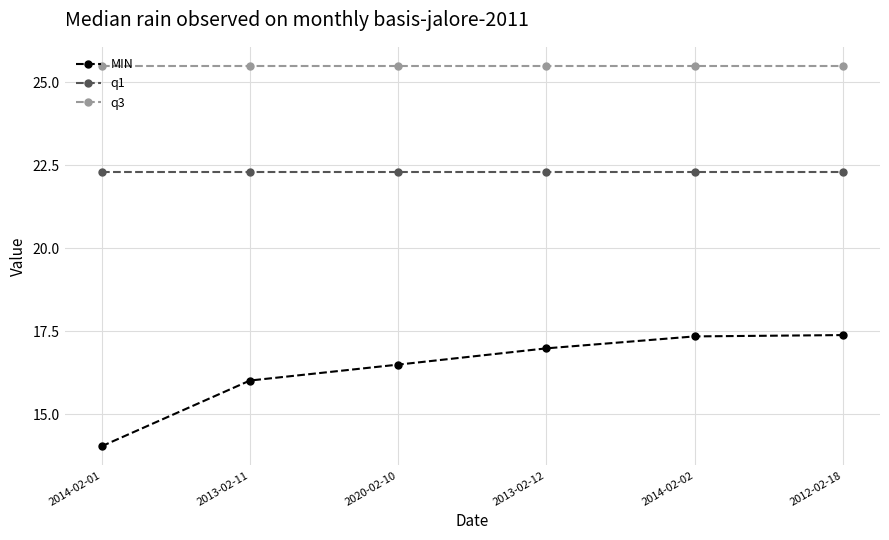

List the series in order of their peak value, lowest first.

MIN, q1, q3